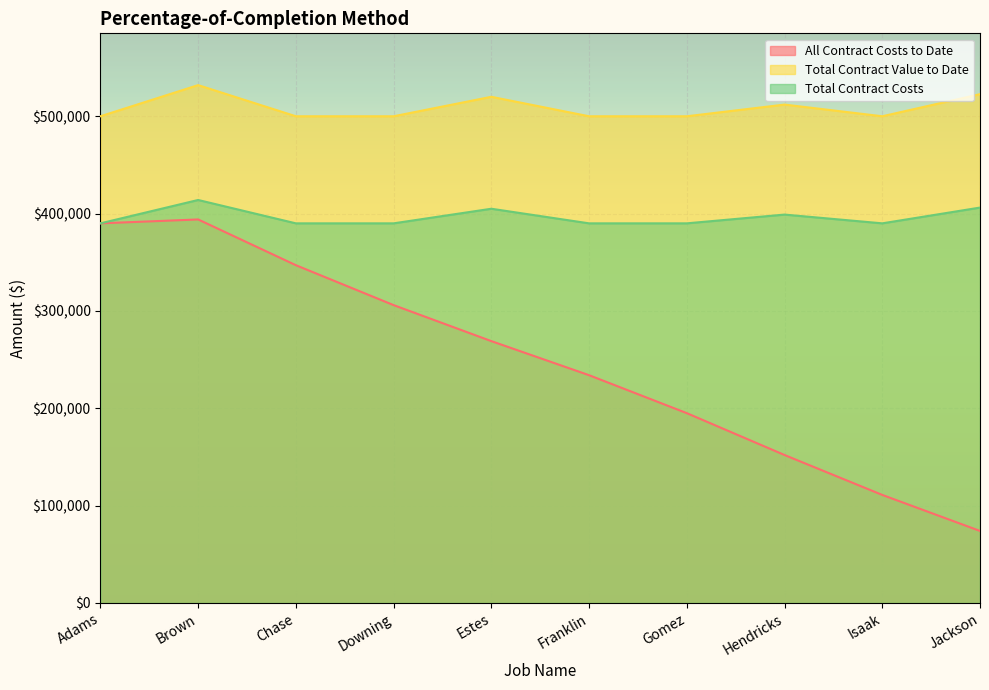

How many lines are shown in the chart?

3